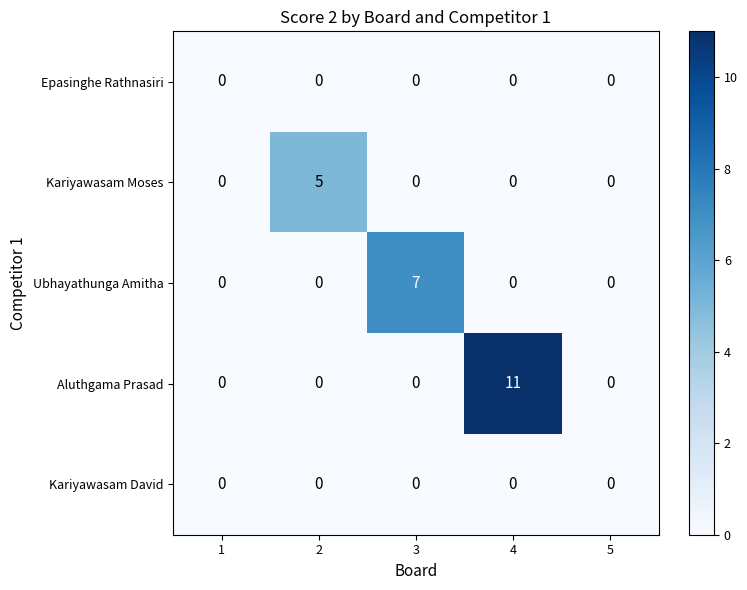

Which series changed the most between 3 and 4?

Aluthgama Prasad